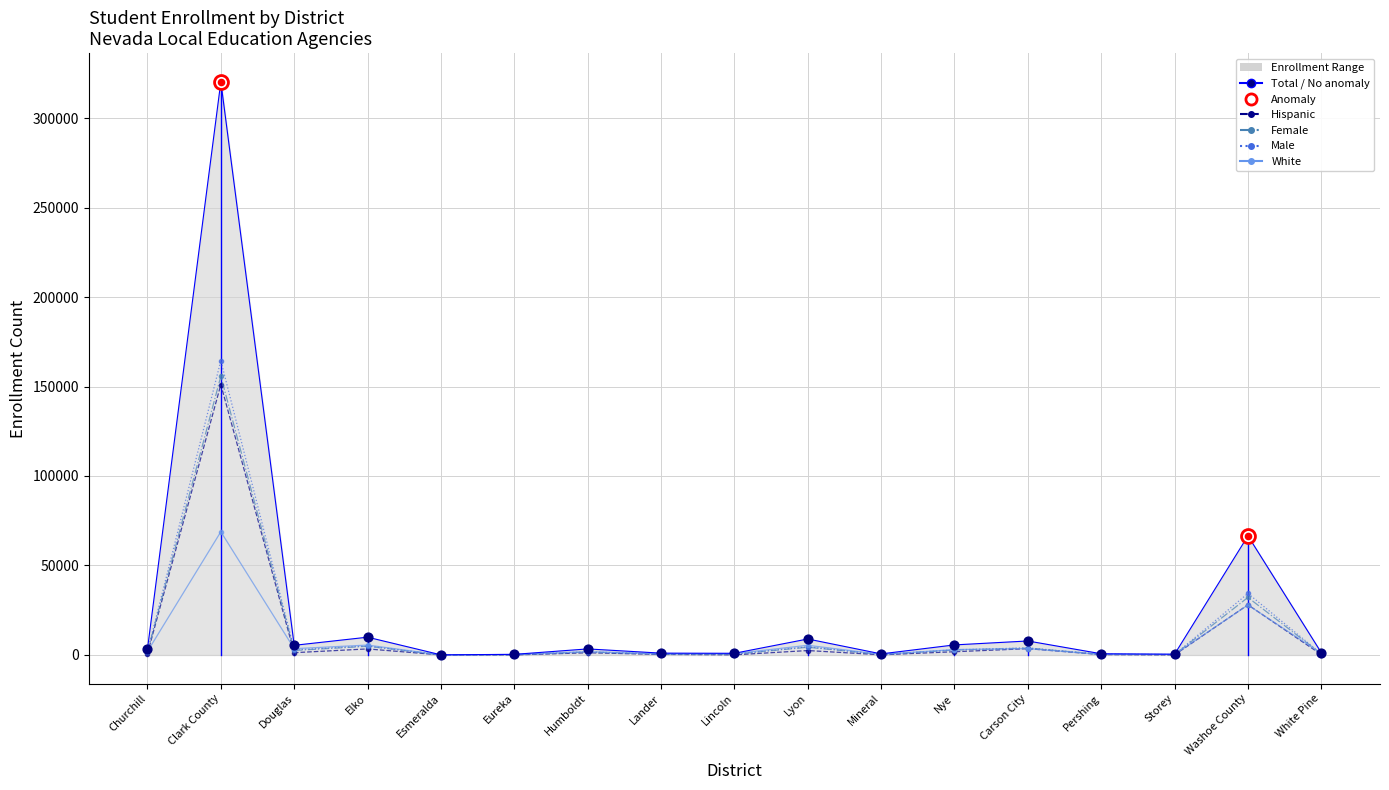

What is the maximum value shown in the chart?

320245